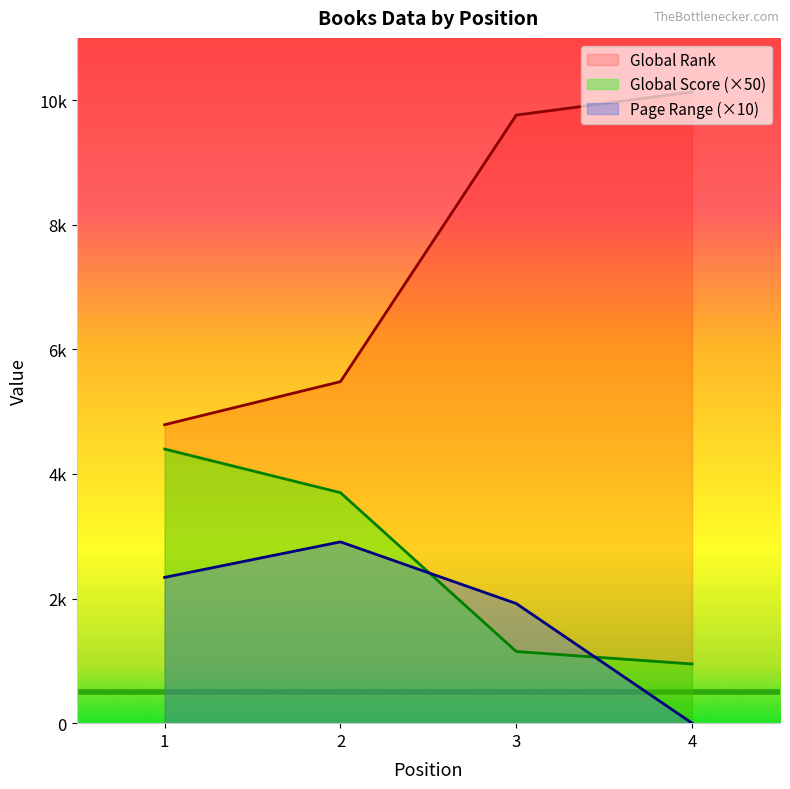

Which series has the largest total across all categories?

Global Rank